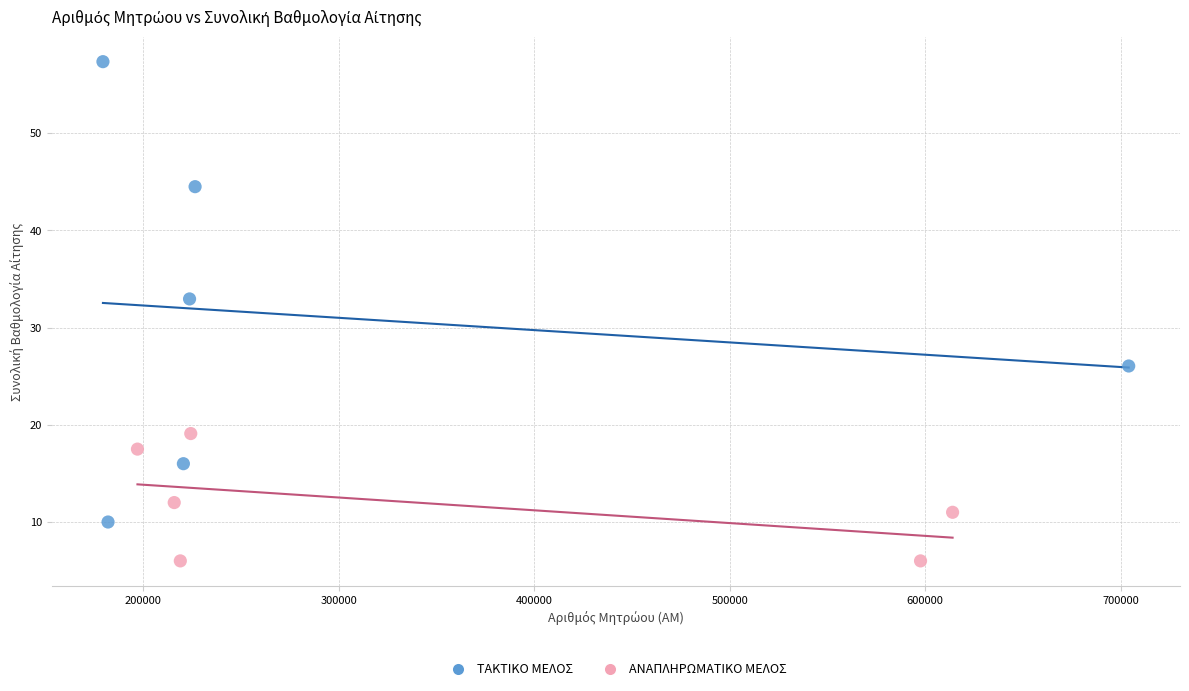

Which series contains the lowest Y value?

ΑΝΑΠΛΗΡΩΜΑΤΙΚΟ ΜΕΛΟΣ